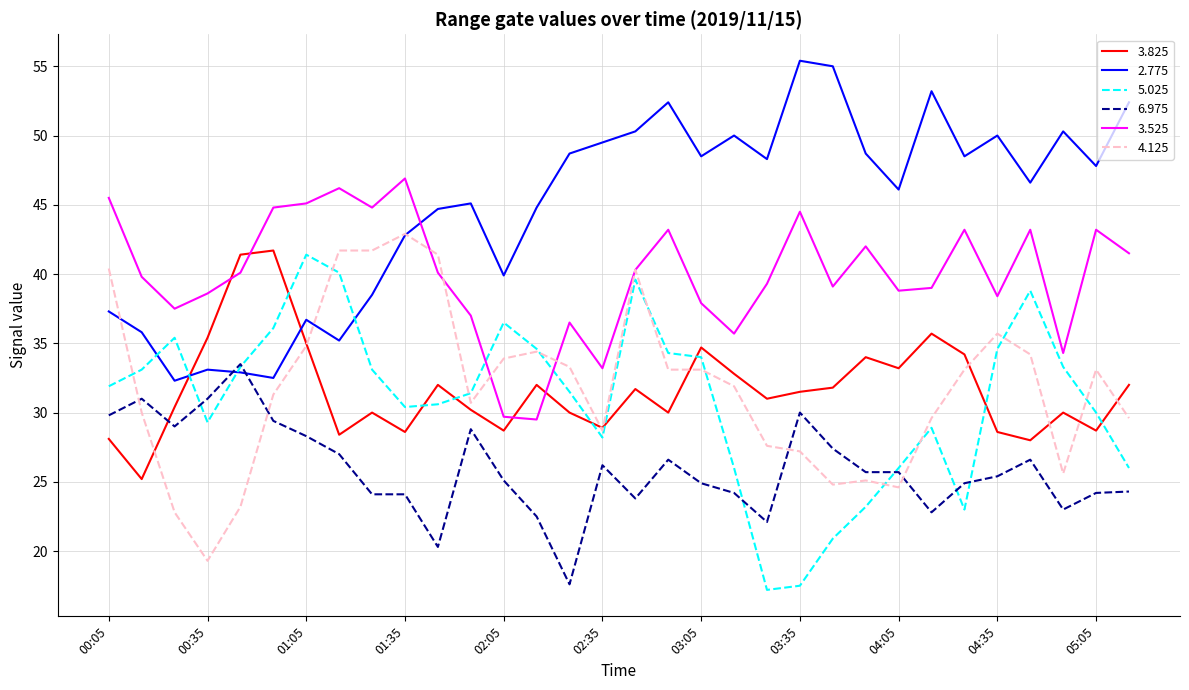

What are all the series names shown in the legend?

3.825, 2.775, 5.025, 6.975, 3.525, 4.125